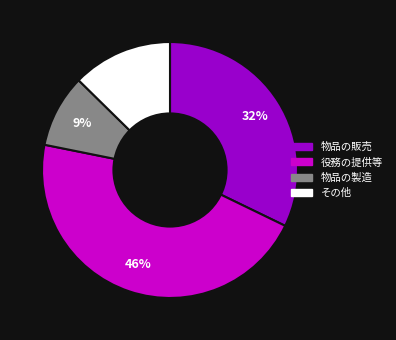

To the nearest percent, what percentage of the pie is 物品の製造?

9%